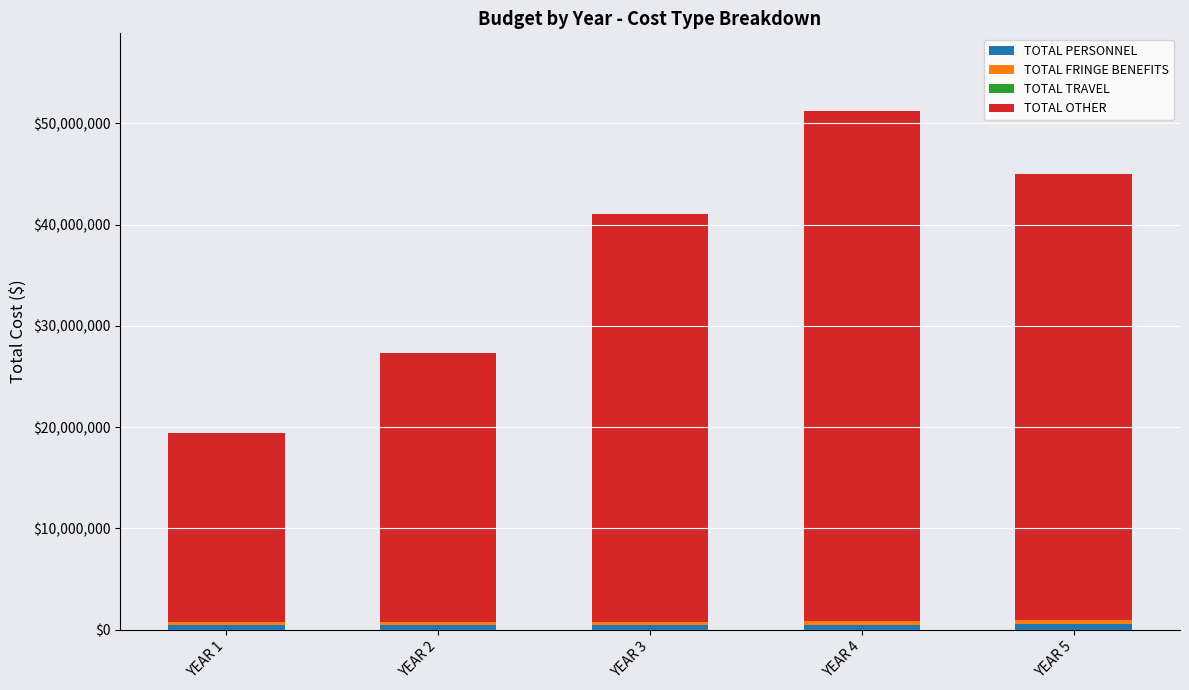

Are the bars grouped side by side (vs. stacked)?

No